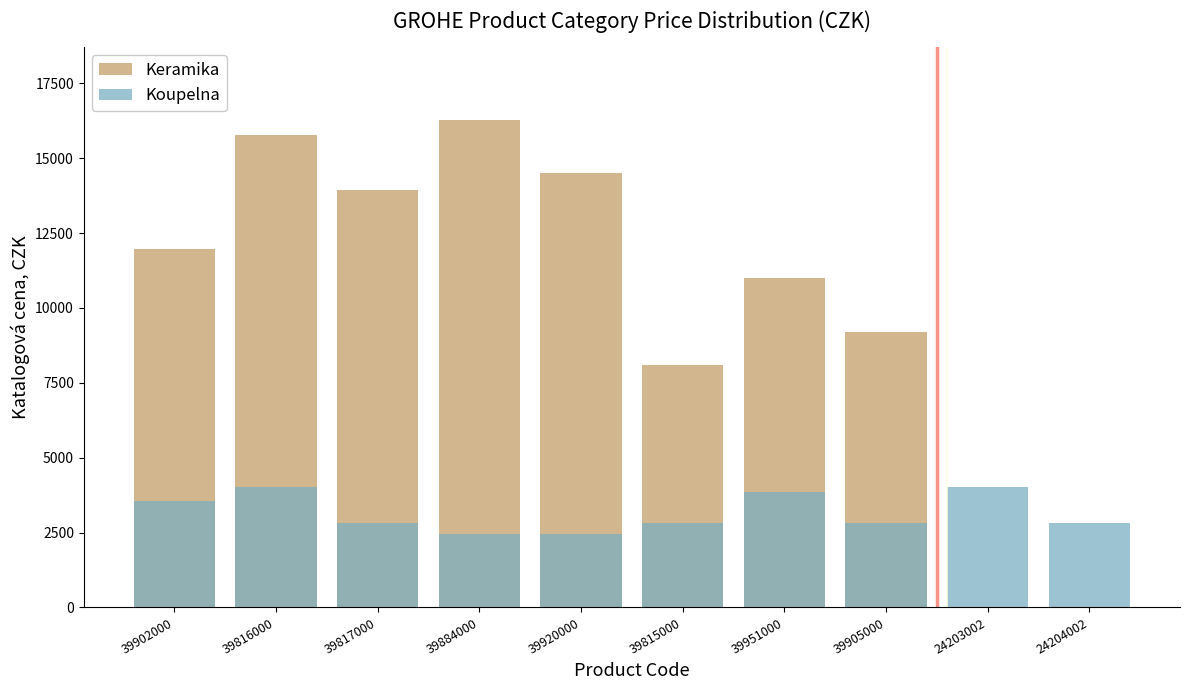

What is the spread (max minus min) of values at 39815000?

5302.2